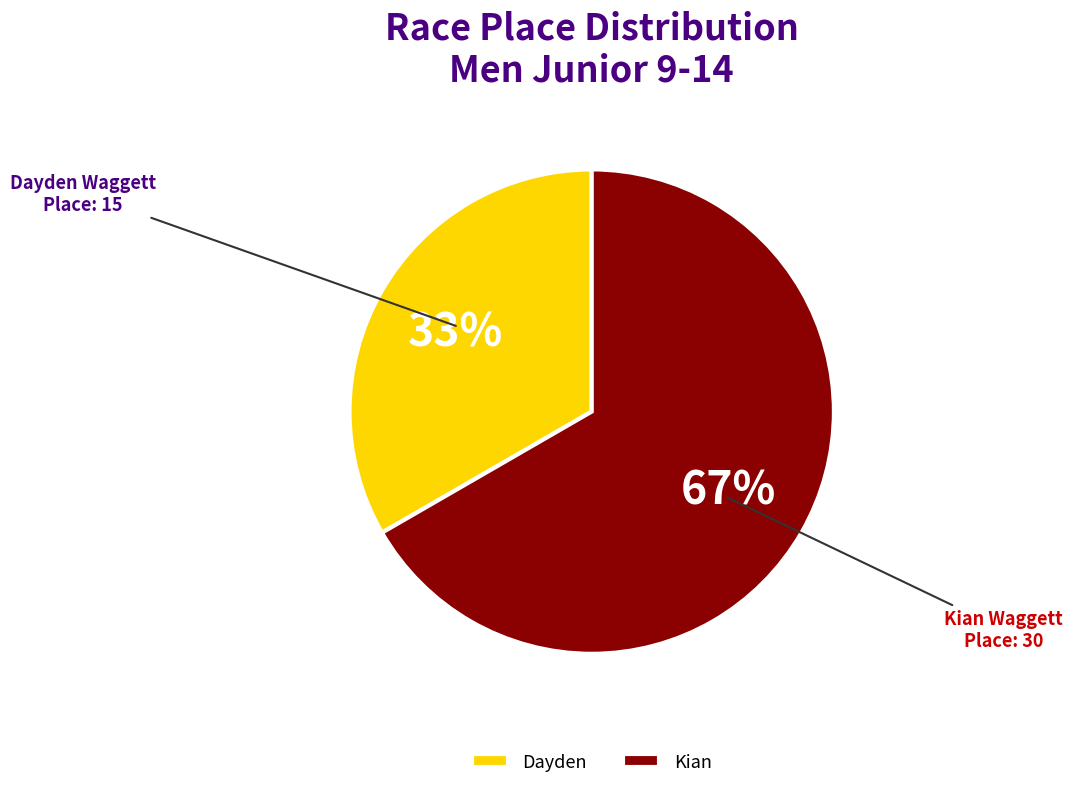

How many slices are in this pie chart?

2